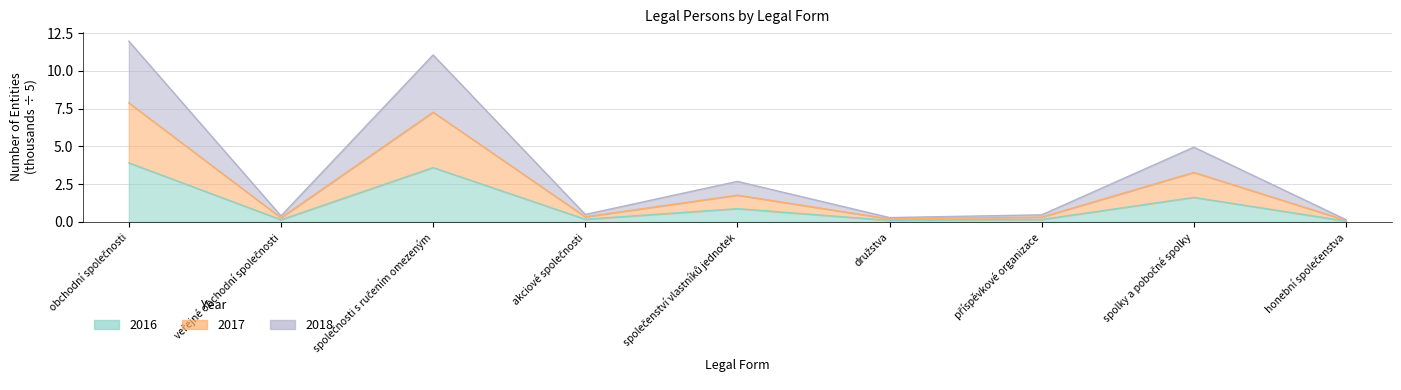

What is the value of the 2017 point at the 8th from the left?

3.3